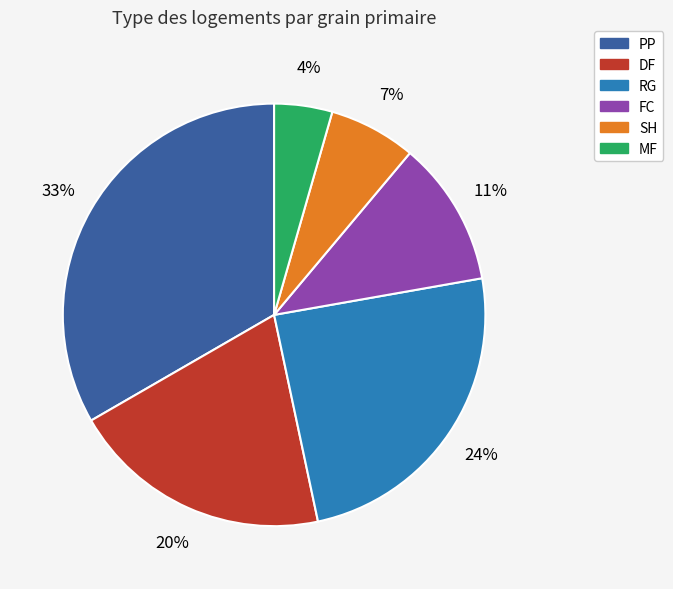

Combined, do FC and MF account for over 50%?

No